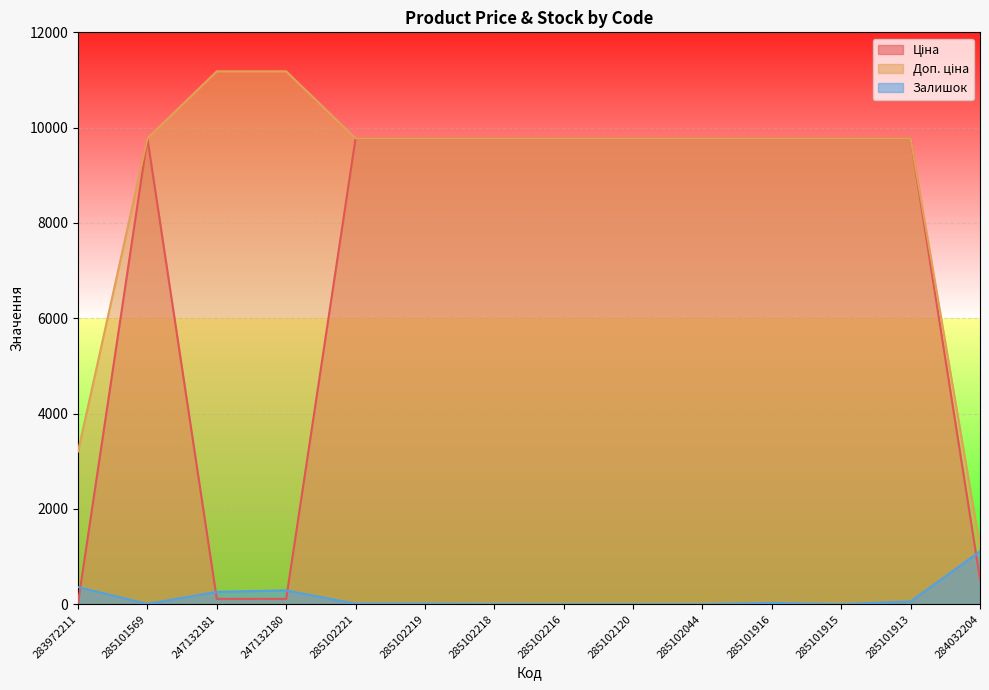

True or false: Ціна and Доп. ціна cross at least once.

False